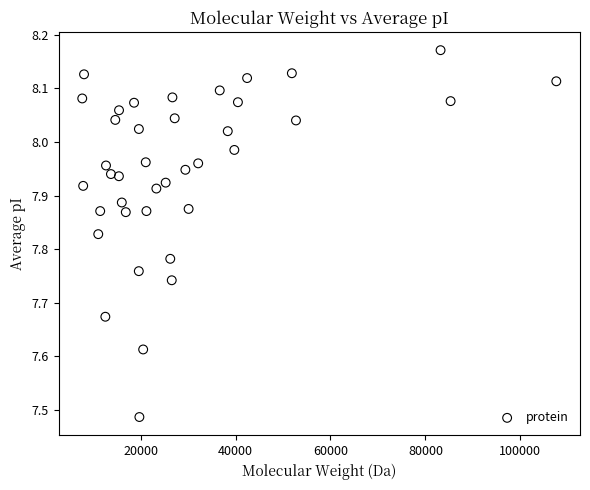

What is the range of Y values (max minus min)?

0.7